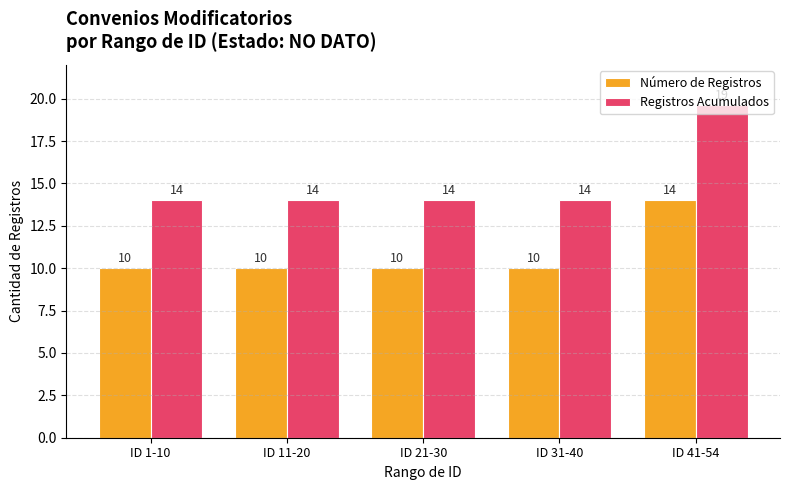

The Registros Acumulados series shows 14.0 at ID 31-40. True or false?

True